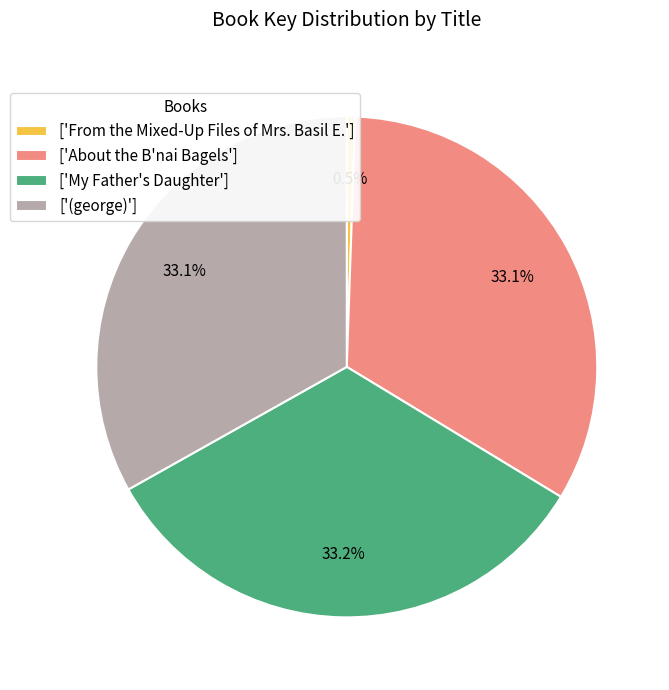

Which slice is the smallest?

['From the Mixed-Up Files of Mrs. Basil E.']